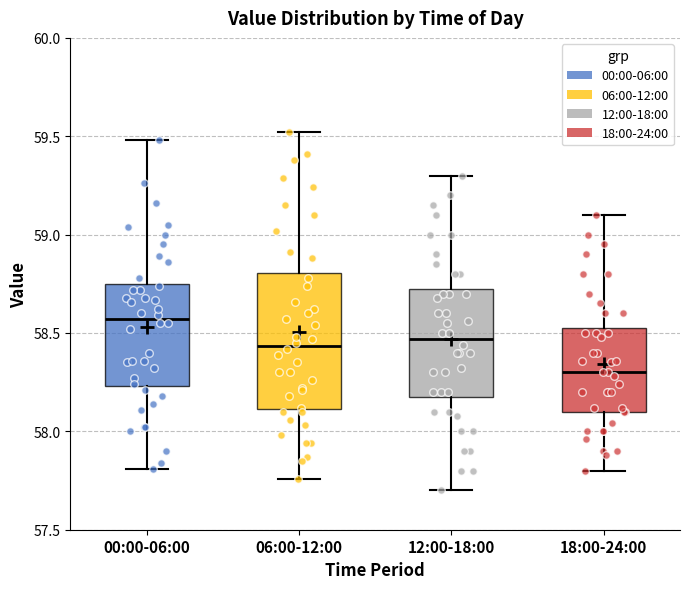

Reading left to right, transcribe this box plot: for each box, give where its median line is, the range the box spans, and where its two whiskers end, as read against the y-axis. The values are not printed on the chart, so give them approximately, as read against the axis.

00:00-06:00: median 58.55, box 58.25 to 58.75, whiskers 57.80 to 59.50
06:00-12:00: median 58.45, box 58.10 to 58.80, whiskers 57.75 to 59.50
12:00-18:00: median 58.45, box 58.20 to 58.75, whiskers 57.70 to 59.30
18:00-24:00: median 58.30, box 58.10 to 58.55, whiskers 57.80 to 59.10